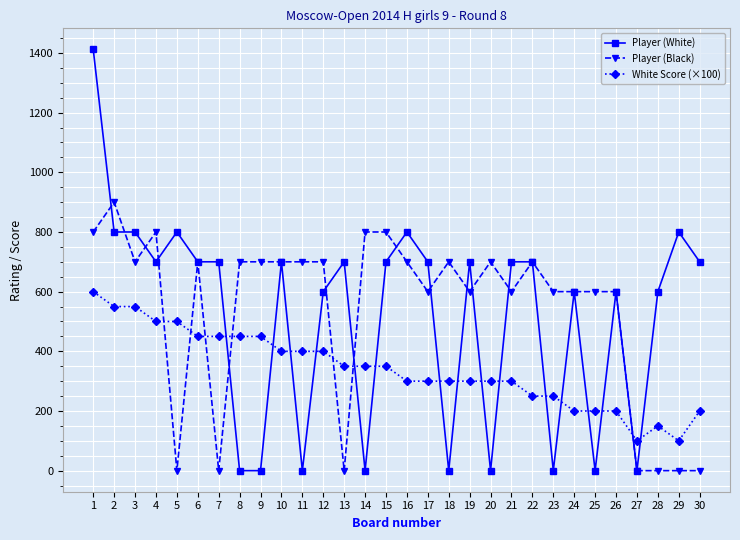

What is the spread (max minus min) of values at 25?

600